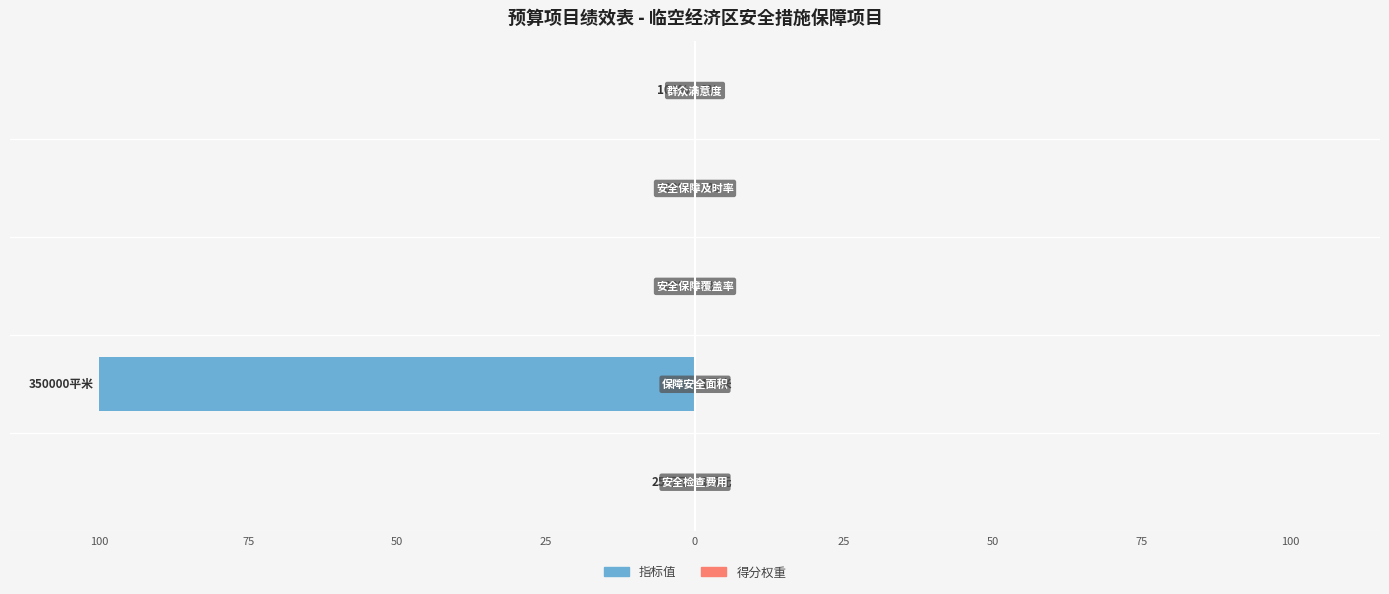

Reading left to right, list all the values displayed in this chart.

指标值: -0.0	-100.0	-0.0	-0.0	-0.0
得分权重: 0.0	0.0	0.0	0.0	0.0